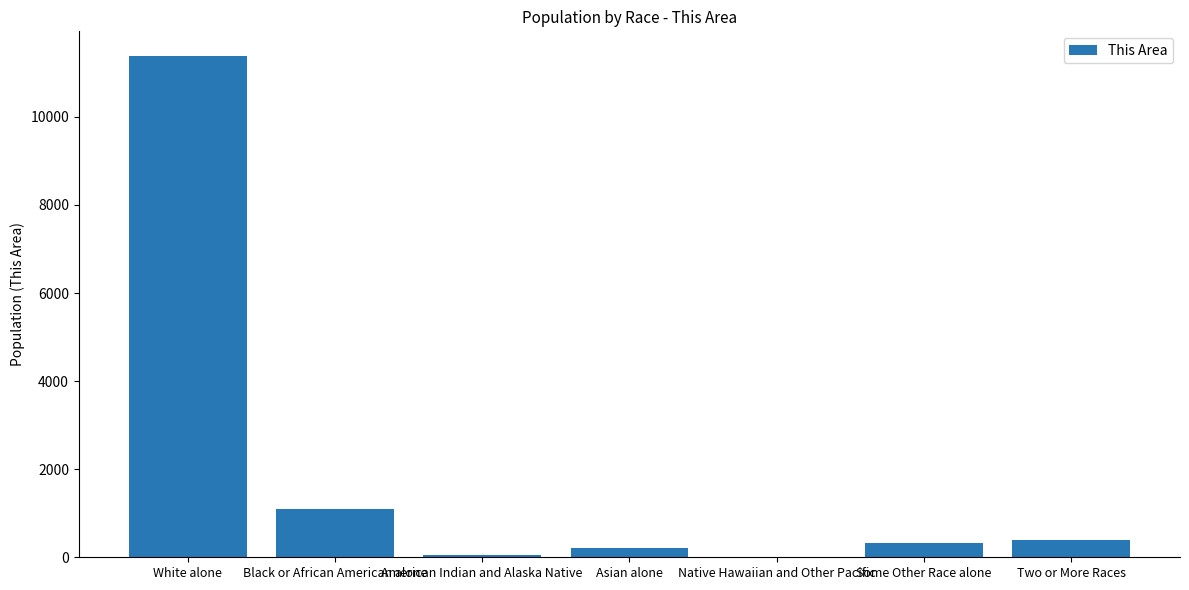

True or false: the data shows 11375 at White alone.

True